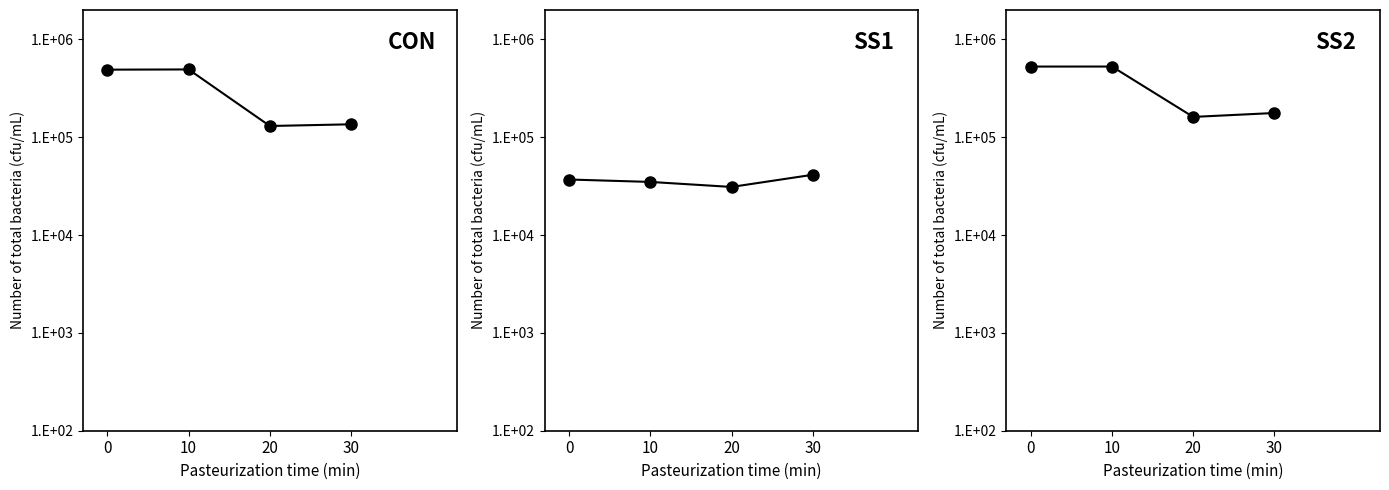

At which label is CON closest to 311969?

30